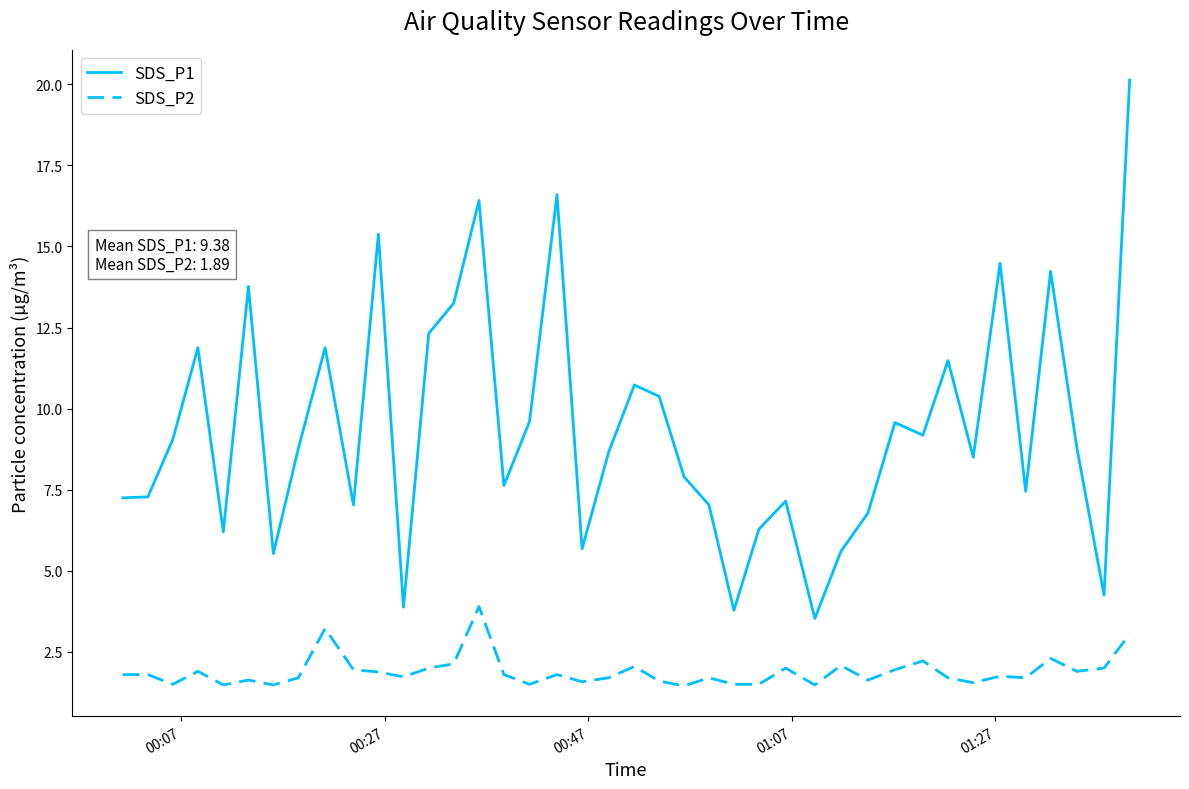

What is the maximum value shown in the chart?

20.1